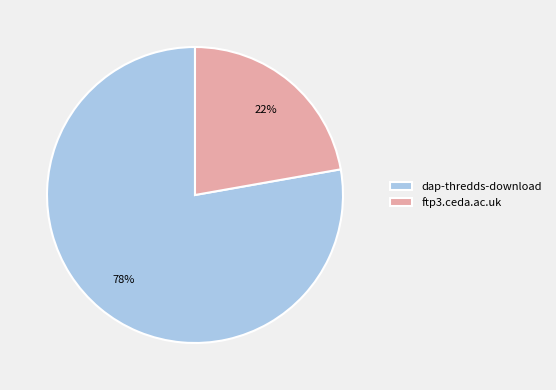

Do dap-thredds-download and ftp3.ceda.ac.uk together represent more than half of the pie?

Yes